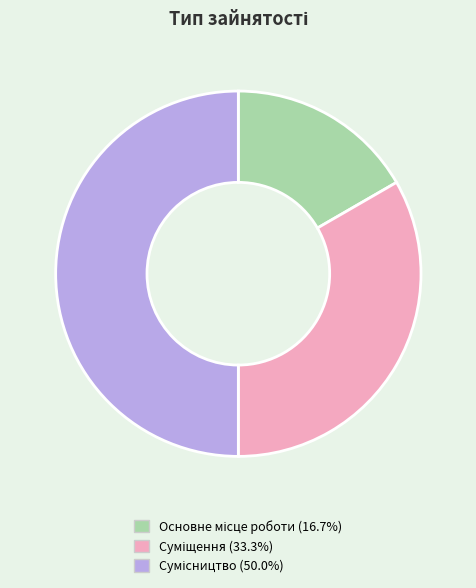

Does Основне місце роботи account for over 50% of the chart?

No